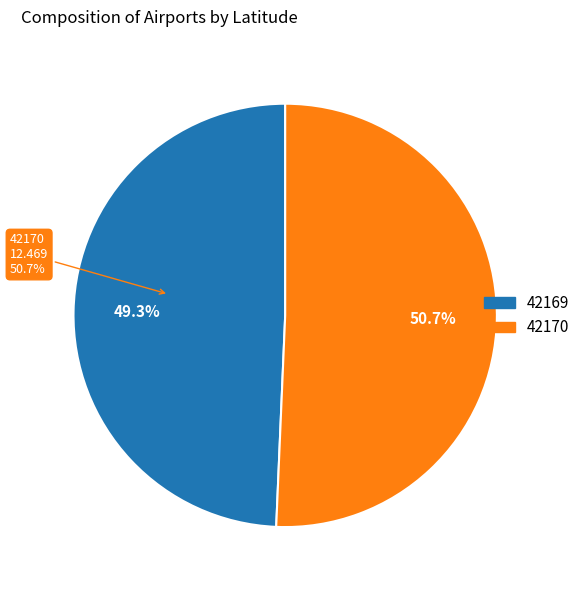

Rank the categories by value from highest to lowest.

42170, 42169